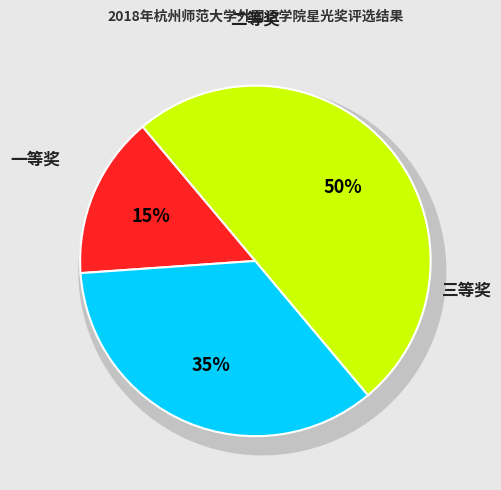

Rank the categories by value from lowest to highest.

一等奖, 二等奖, 三等奖